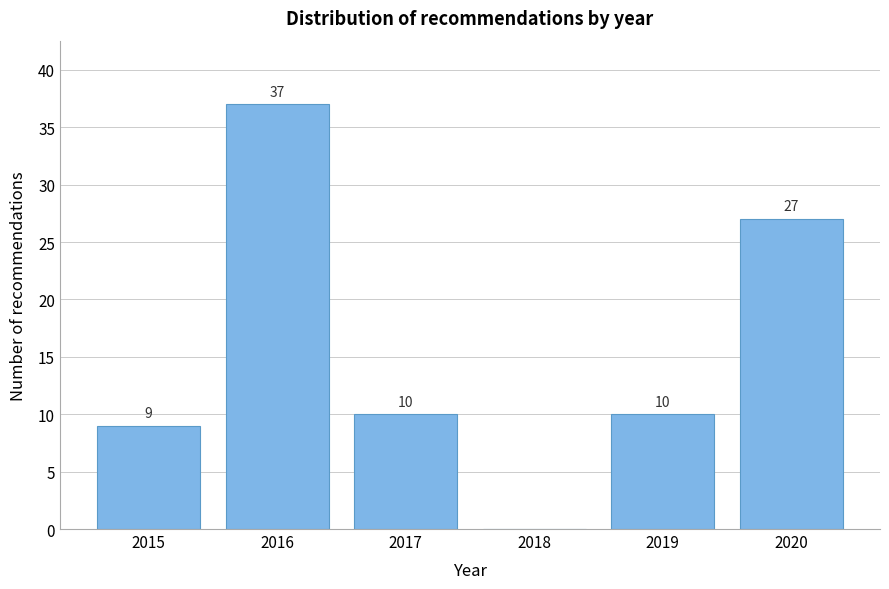

Reading right to left, list all the values displayed in this chart.

2020=27	2019=10	2018=0	2017=10	2016=37	2015=9